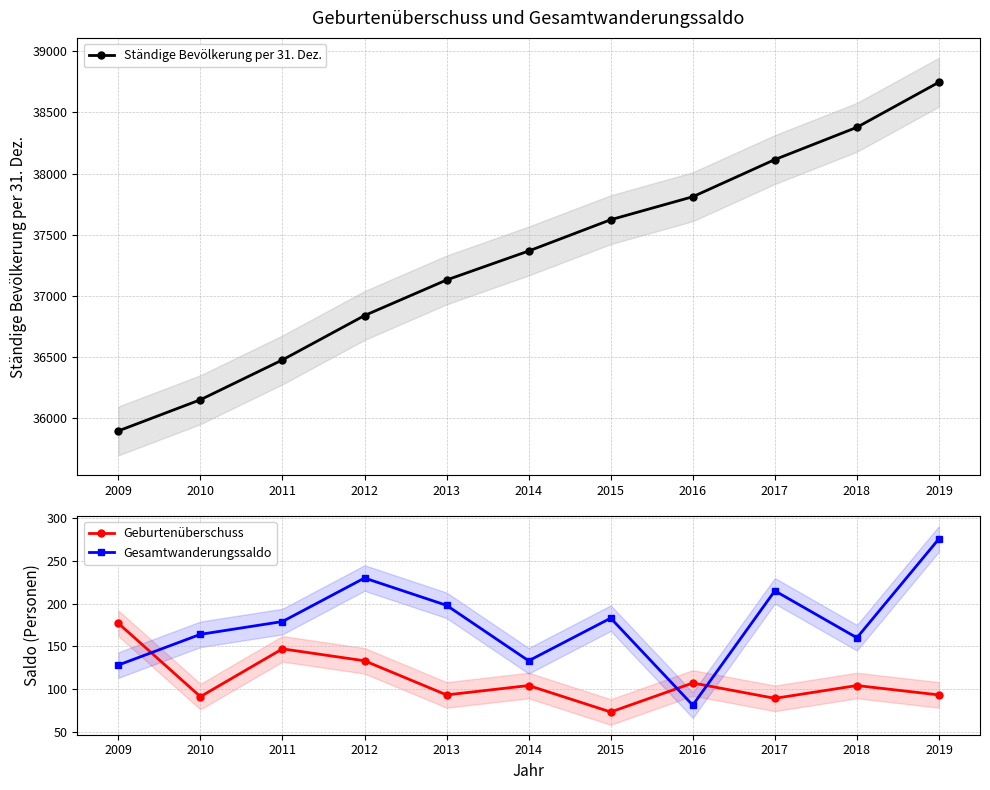

What is the smallest value displayed?

73